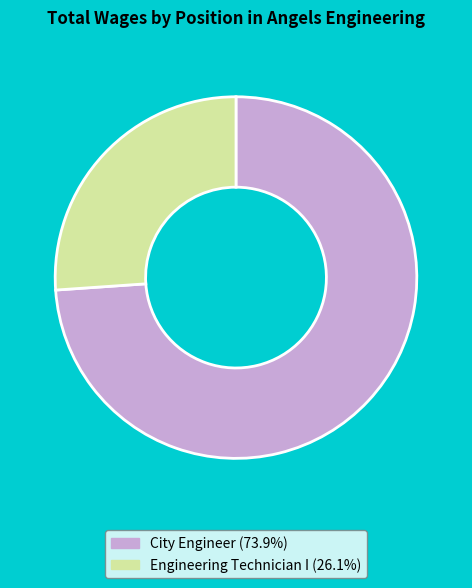

True or false: Engineering Technician I accounts for 26% of the total.

True